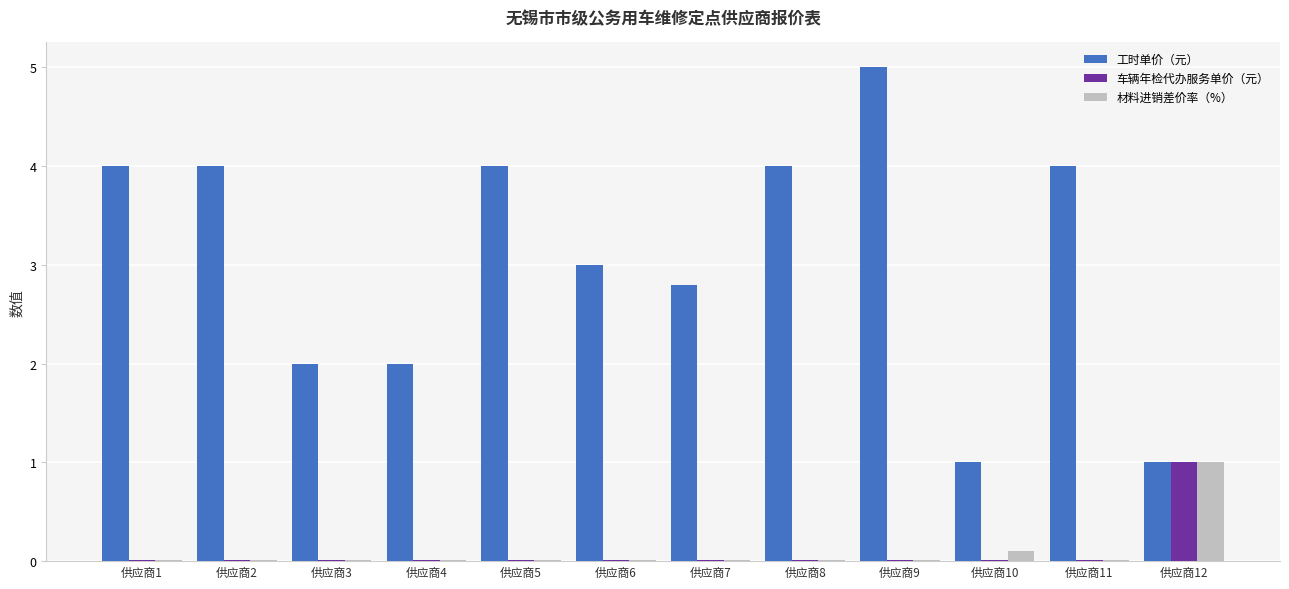

Is the value of 材料进销差价率（%） at 供应商5 greater than the value of 工时单价（元） at 供应商12?

No